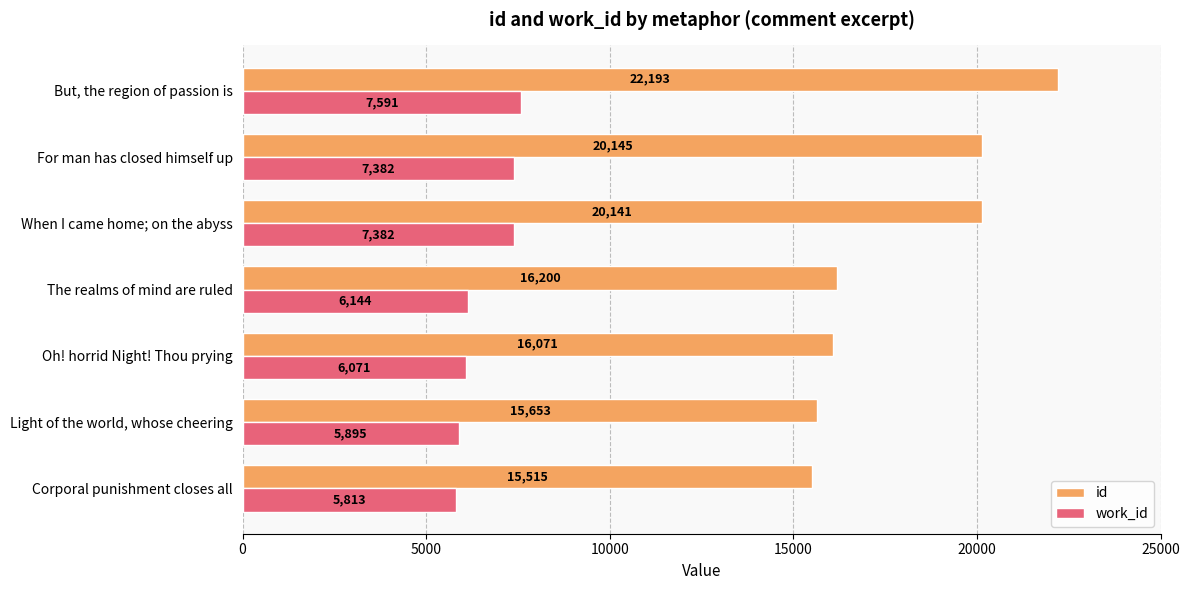

What is the sum of all work_id values?

46278